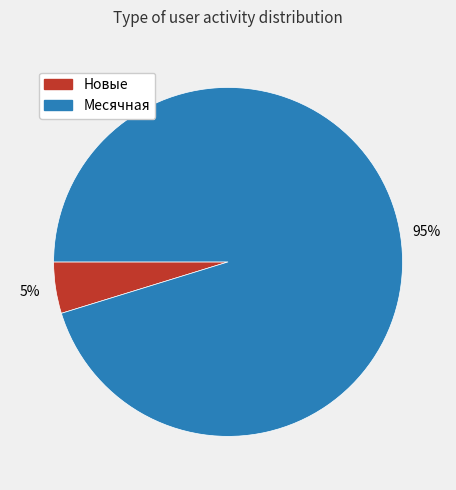

Which category accounts for the majority?

Месячная